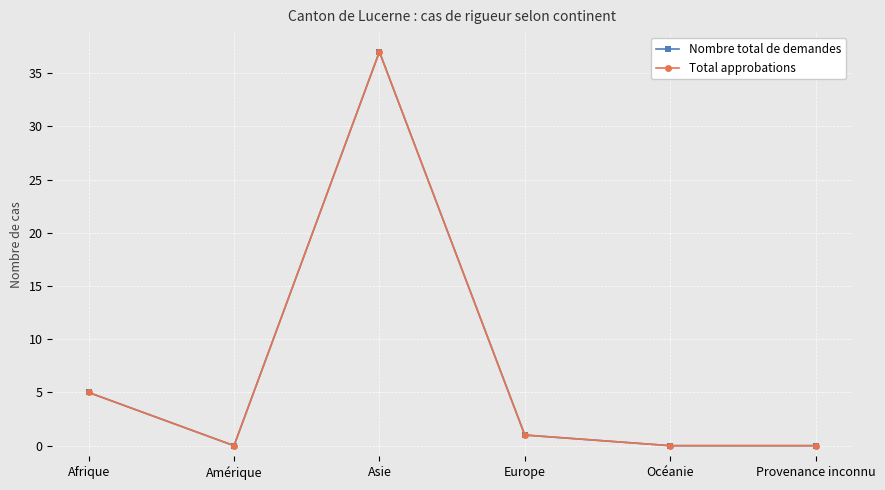

True or false: Total approbations and Nombre total de demandes intersect in this chart.

False